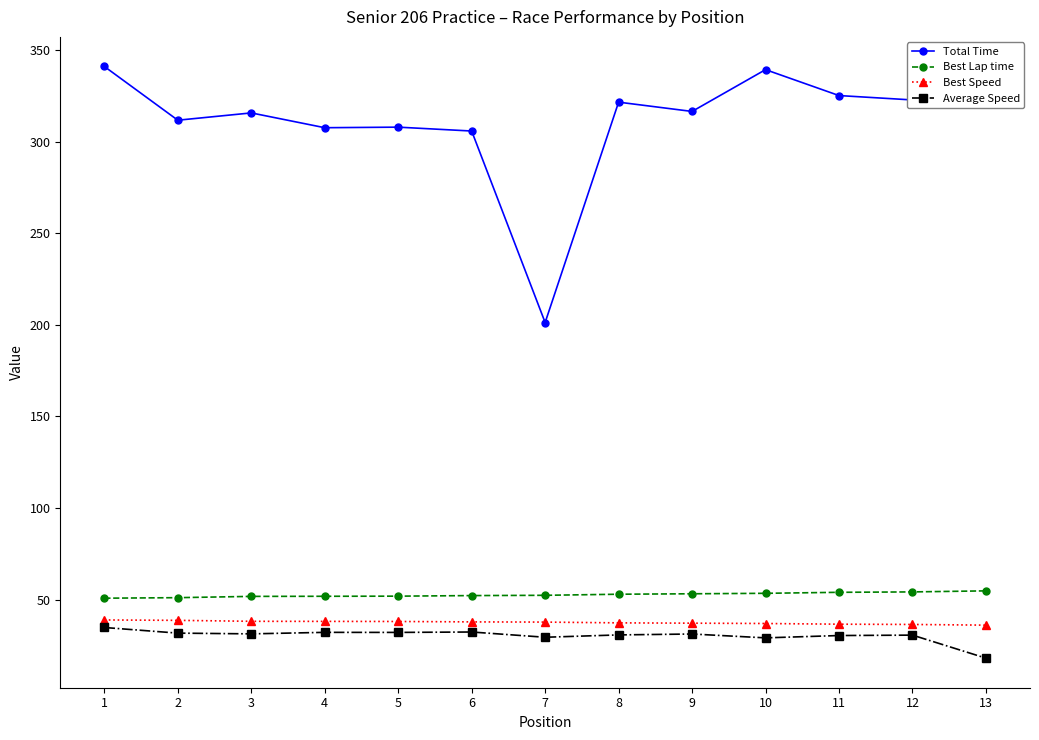

How many values in the Total Time series are below 316?

6